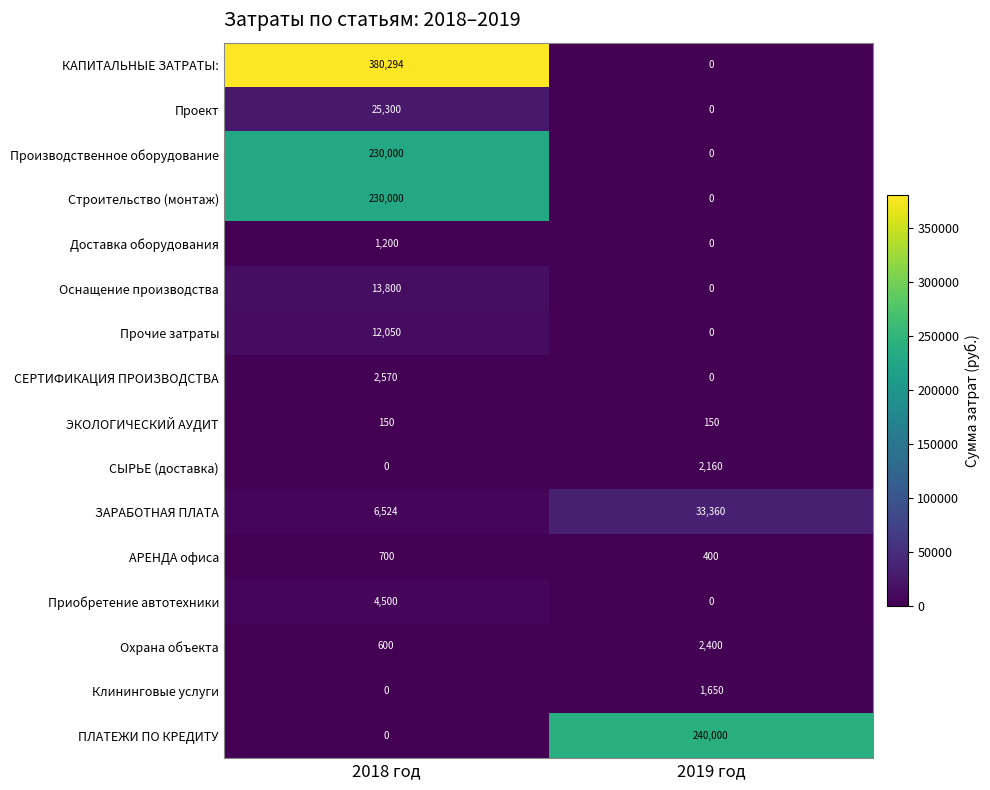

Which category has the highest value across all series?

2018 год